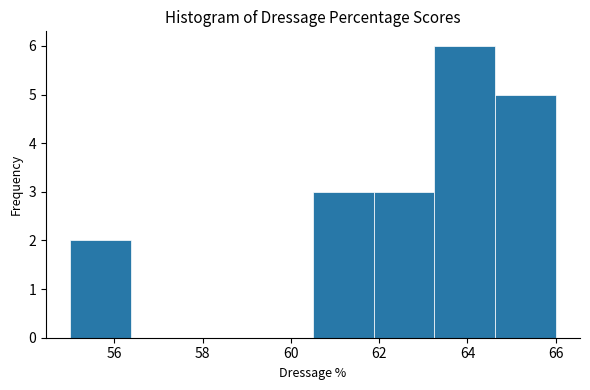

How tall is the bar that spans 60.6 to 61.8 on the x-axis? Neither the bar edges nor the heights are printed on the chart, so give them approximately, as read against the axes.

3